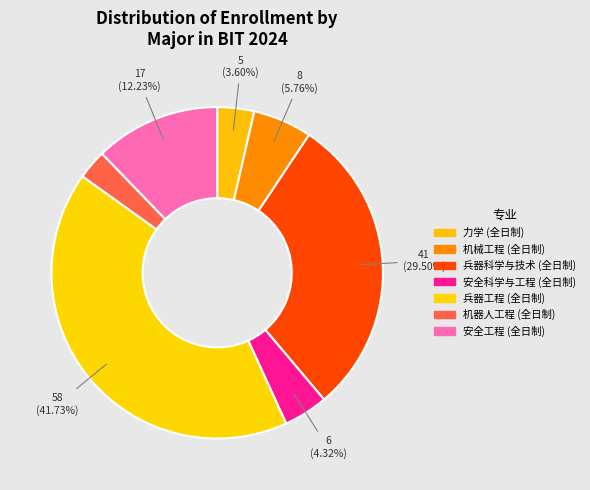

How many slices are in this pie chart?

7